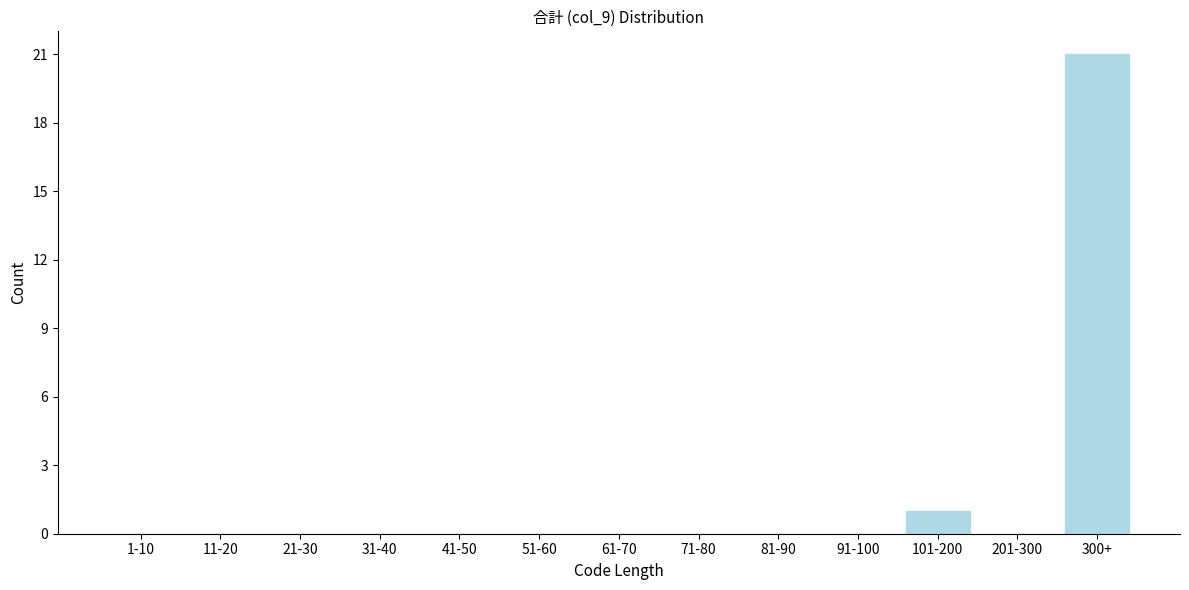

Reading left to right, list all the values displayed in this chart.

1-10=0	11-20=0	21-30=0	31-40=0	41-50=0	51-60=0	61-70=0	71-80=0	81-90=0	91-100=0	101-200=1	201-300=0	300+=21